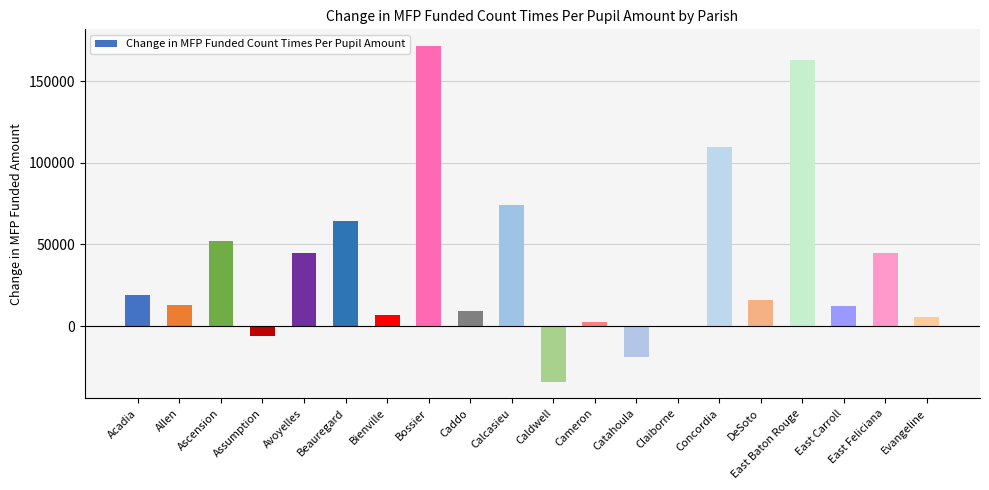

Read the value at Bossier.

171522.1